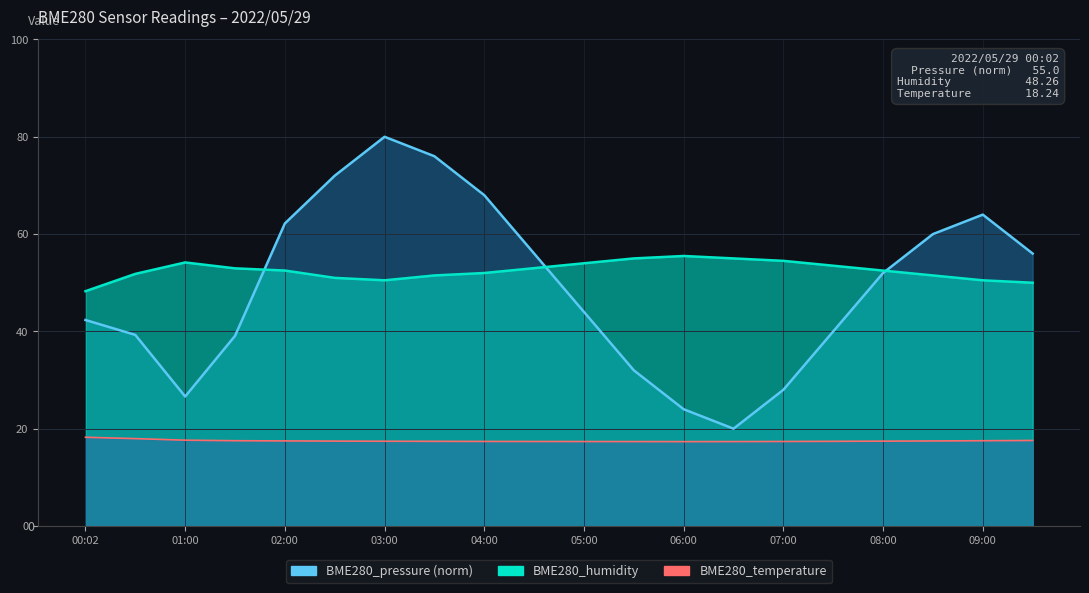

At 08:30, list the series in order from smallest to largest.

BME280_temperature, BME280_humidity, BME280_pressure